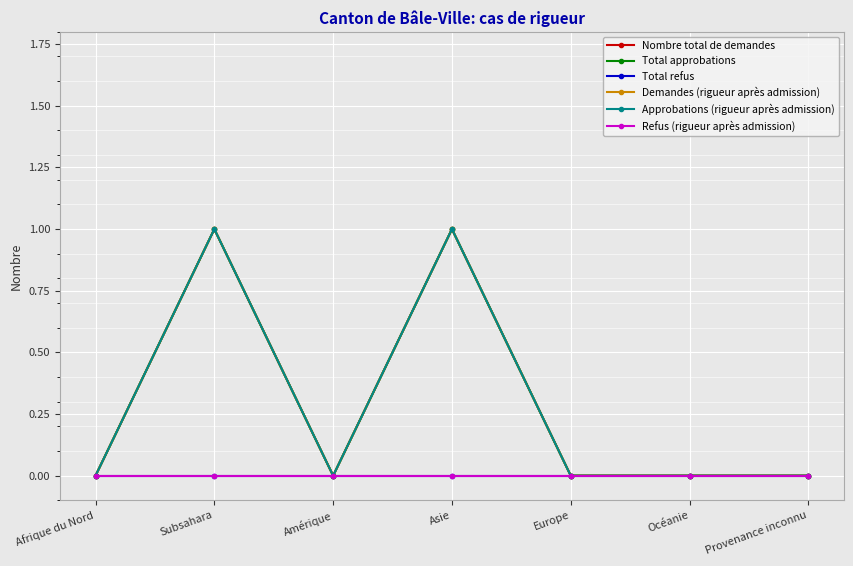

Count the Nombre total de demandes values in the range 0 to 1.

7